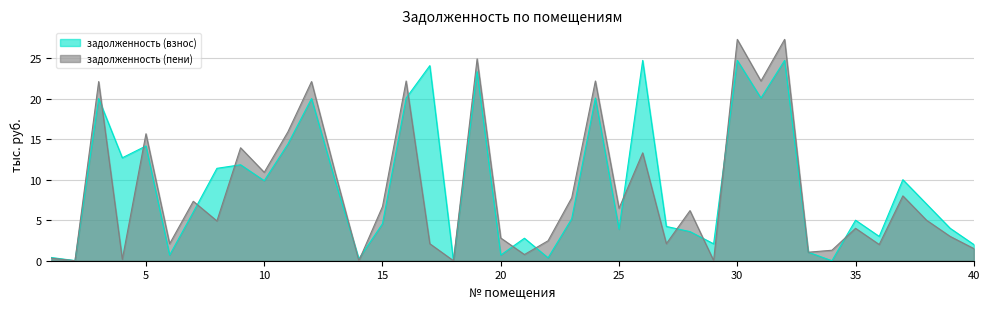

What is the highest value of the задолженность (взнос) series?

24.7